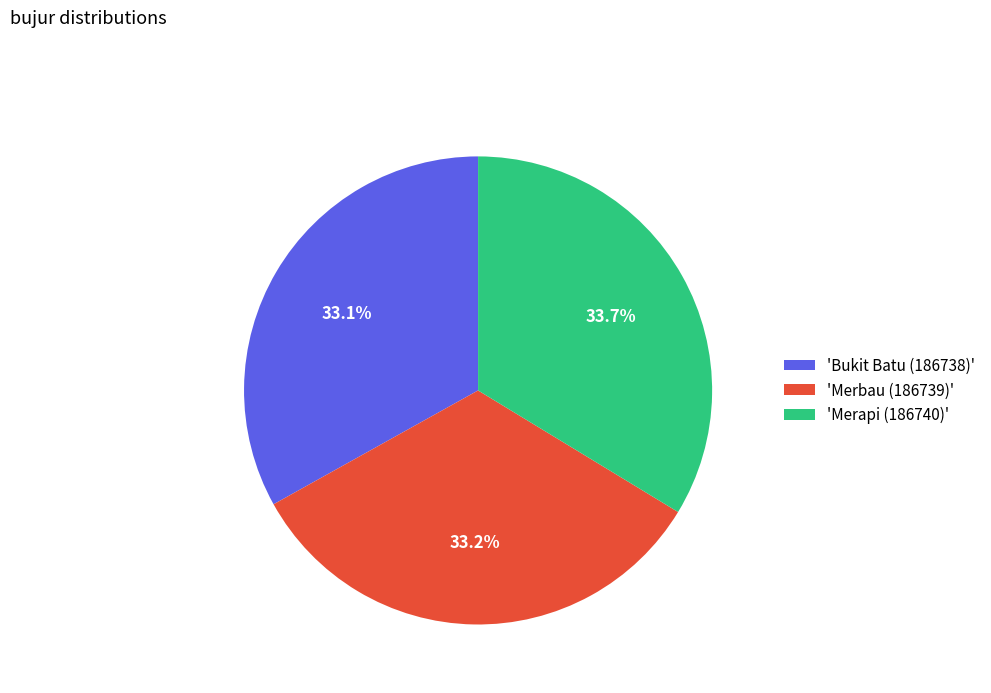

Is there a majority slice in this chart?

No